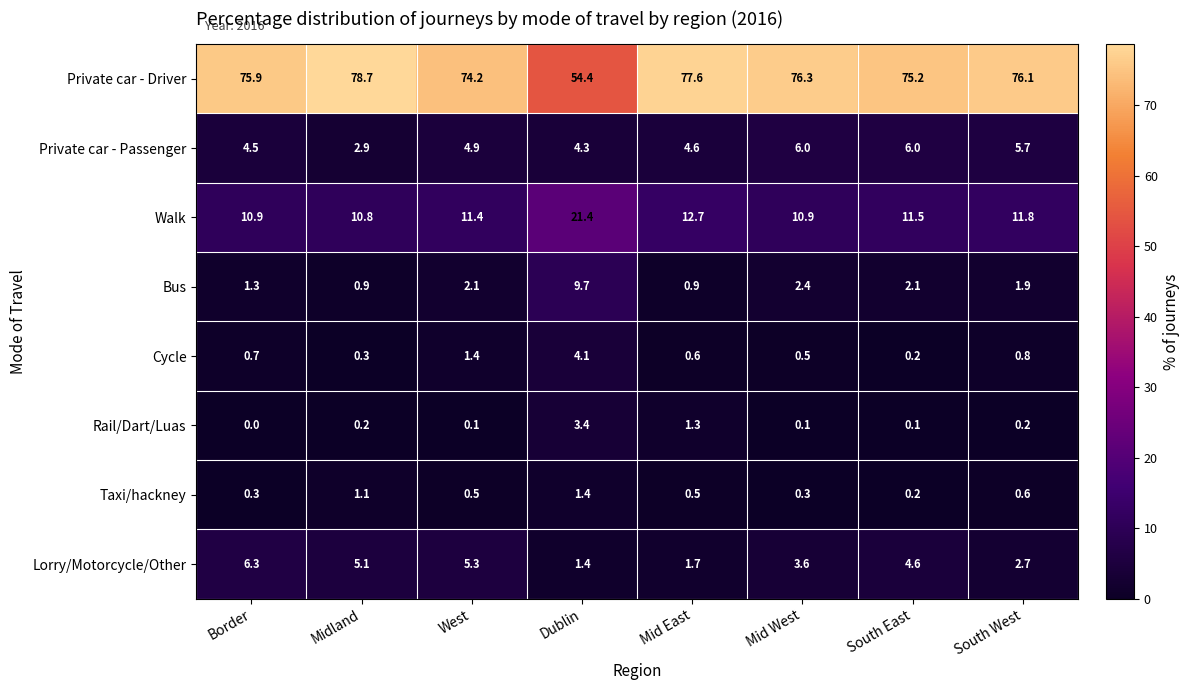

What is the total value across all series at South East?

99.9